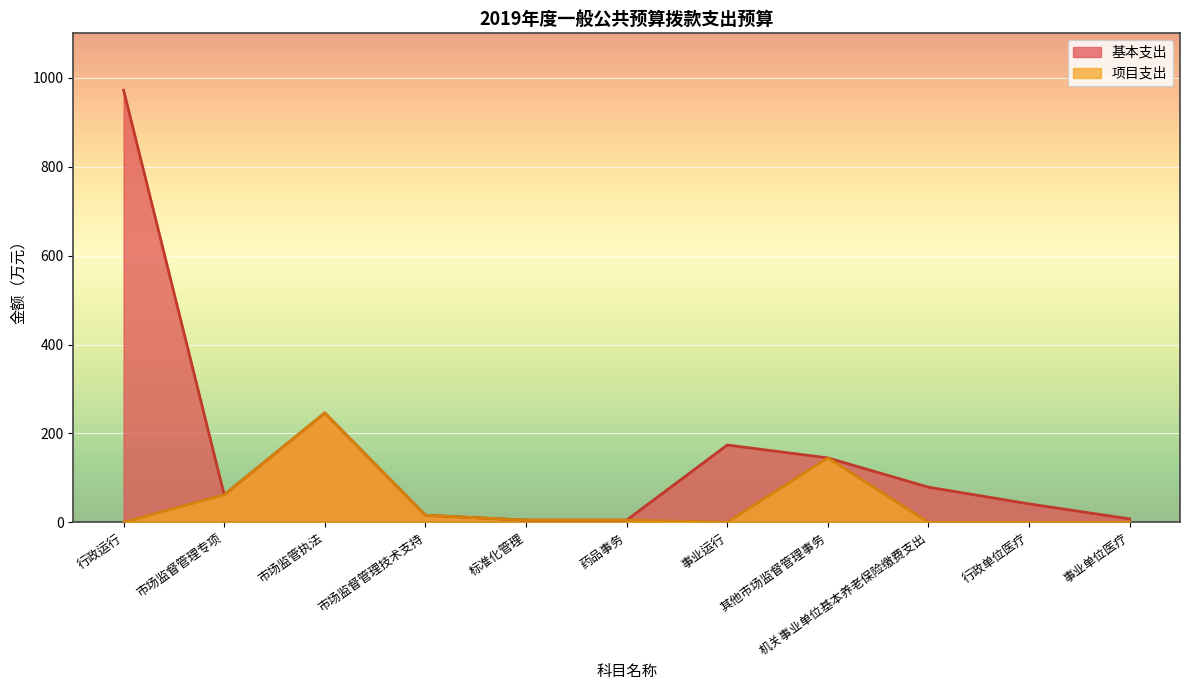

Reading right to left, what are all the values shown in this chart?

基本支出: 事业单位医疗=7.8	行政单位医疗=41.5	机关事业单位基本养老保险缴费支出=79.2	其他市场监督管理事务=145.0	事业运行=174.0	药品事务=5.0	标准化管理=5.0	市场监督管理技术支持=16.0	市场监管执法=246.0	市场监督管理专项=62.0	行政运行=972.2
项目支出: 事业单位医疗=0.0	行政单位医疗=0.0	机关事业单位基本养老保险缴费支出=0.0	其他市场监督管理事务=145.0	事业运行=0.0	药品事务=5.0	标准化管理=5.0	市场监督管理技术支持=16.0	市场监管执法=246.0	市场监督管理专项=62.0	行政运行=0.0